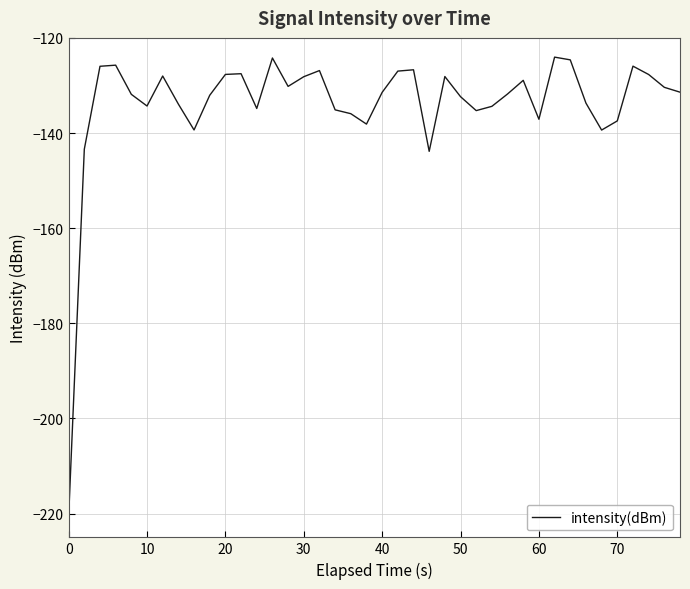

What is the difference between the maximum and minimum values?

96.7